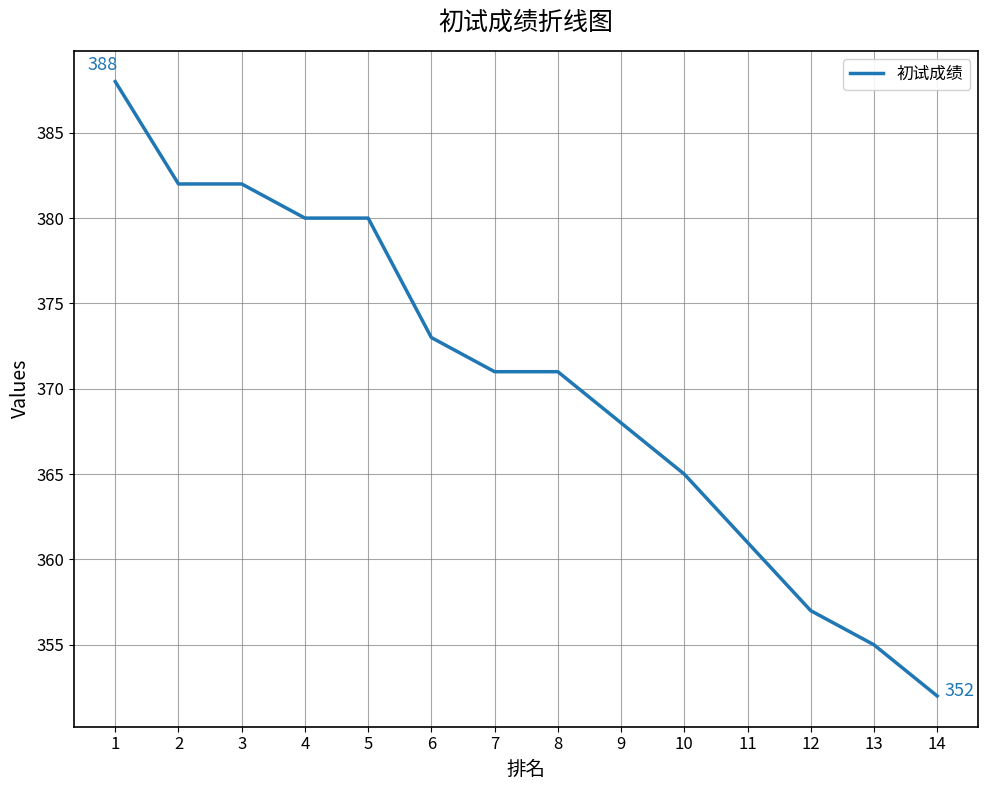

The value at 3 is 264. True or false?

False